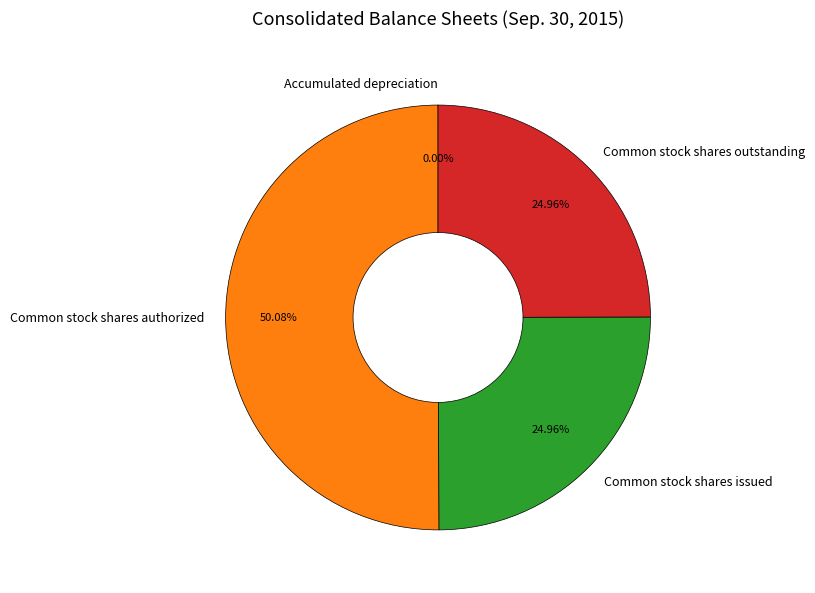

Is Common stock shares outstanding the majority of the pie?

No